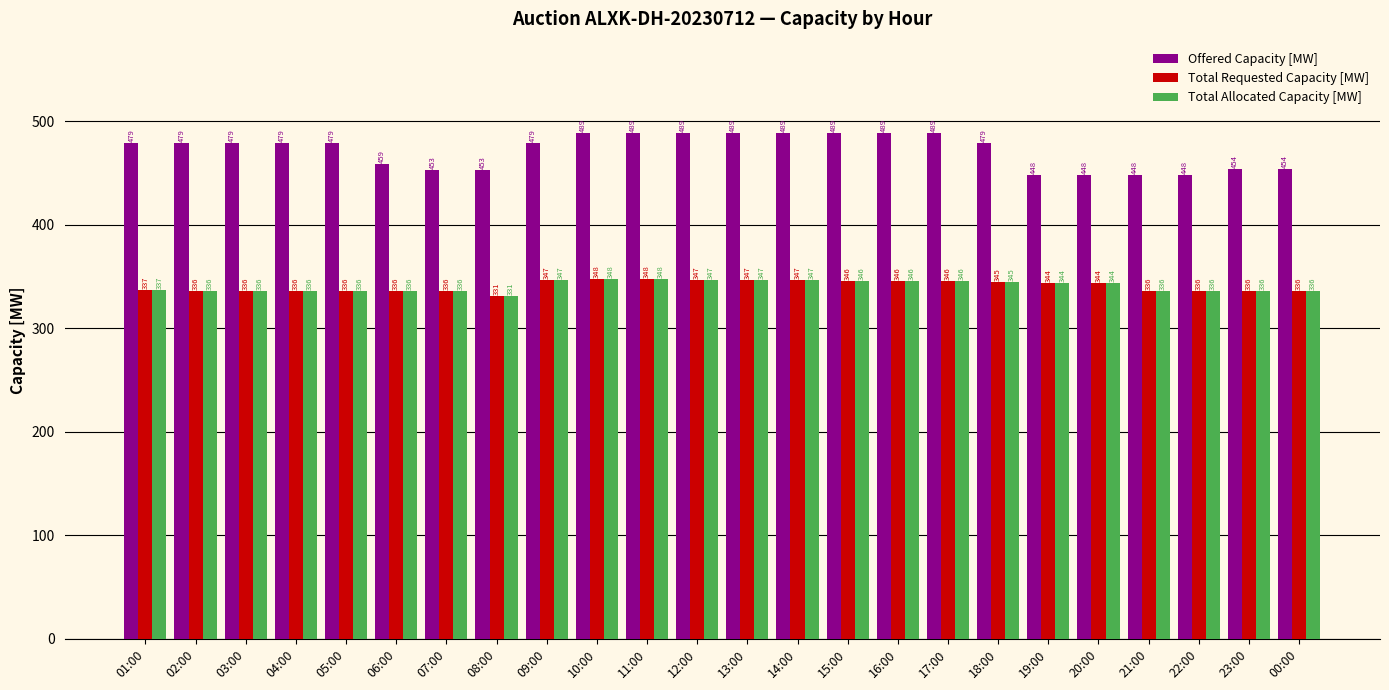

Count the number of categories in the chart.

24